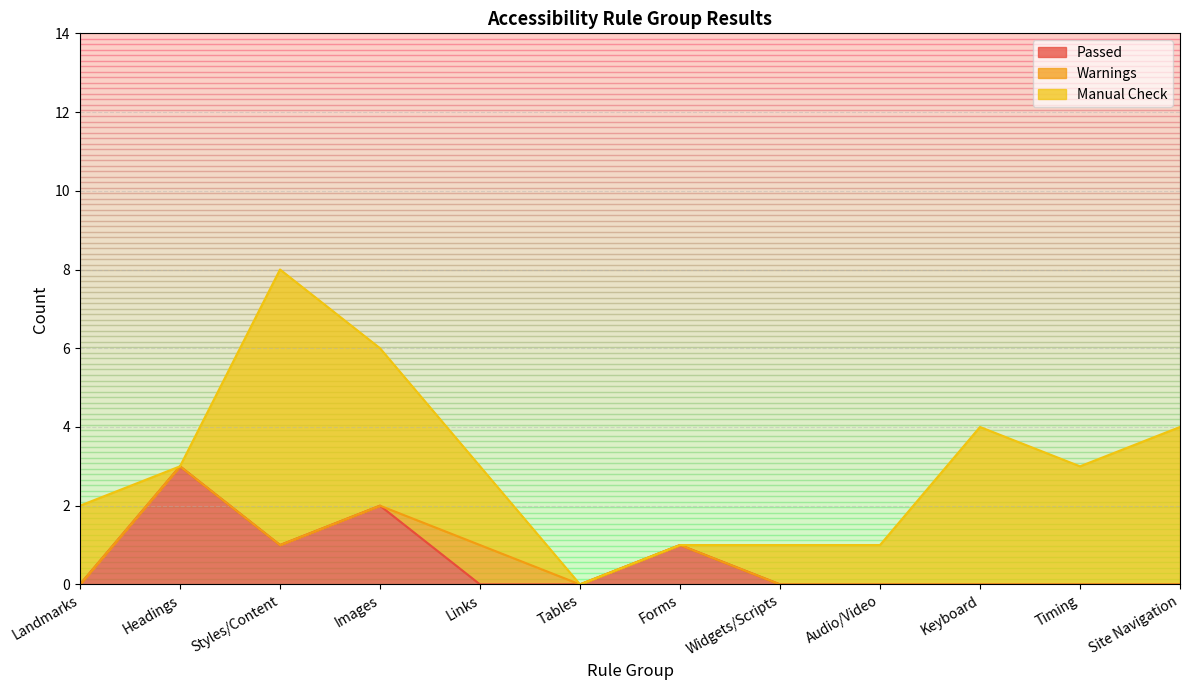

How many Warnings values are between 0 and 1?

12